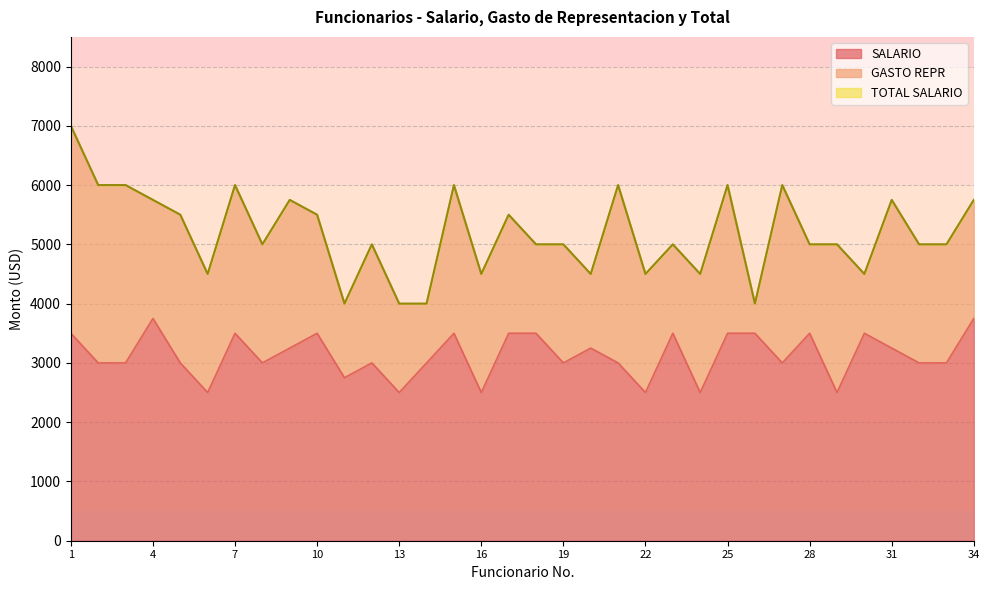

Which series changed the most between 28 and 34?

TOTAL SALARIO